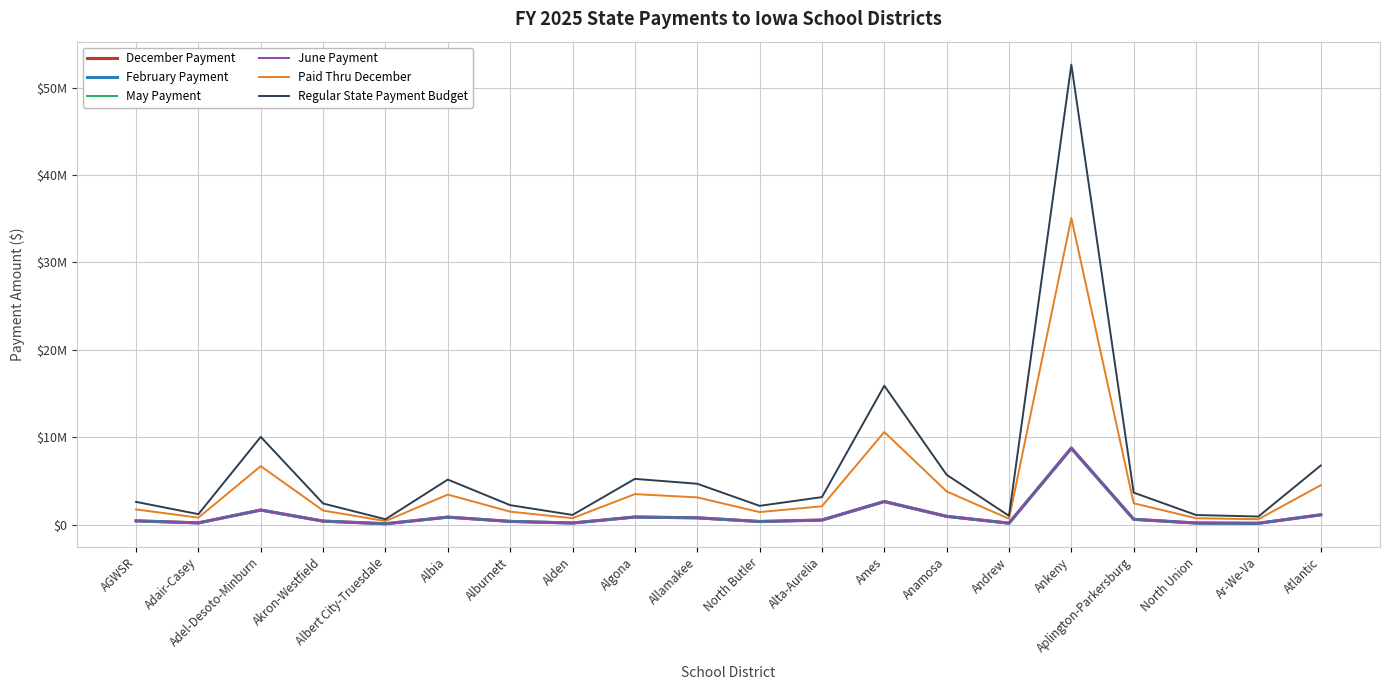

What is the maximum value for February Payment?

8722877